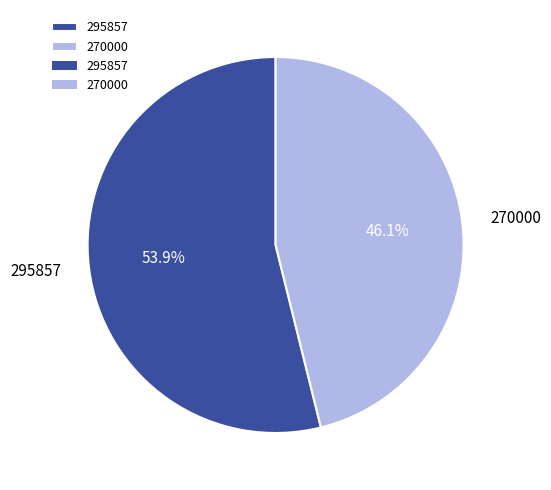

Is the sum of 270000 and 295857 greater than half?

Yes